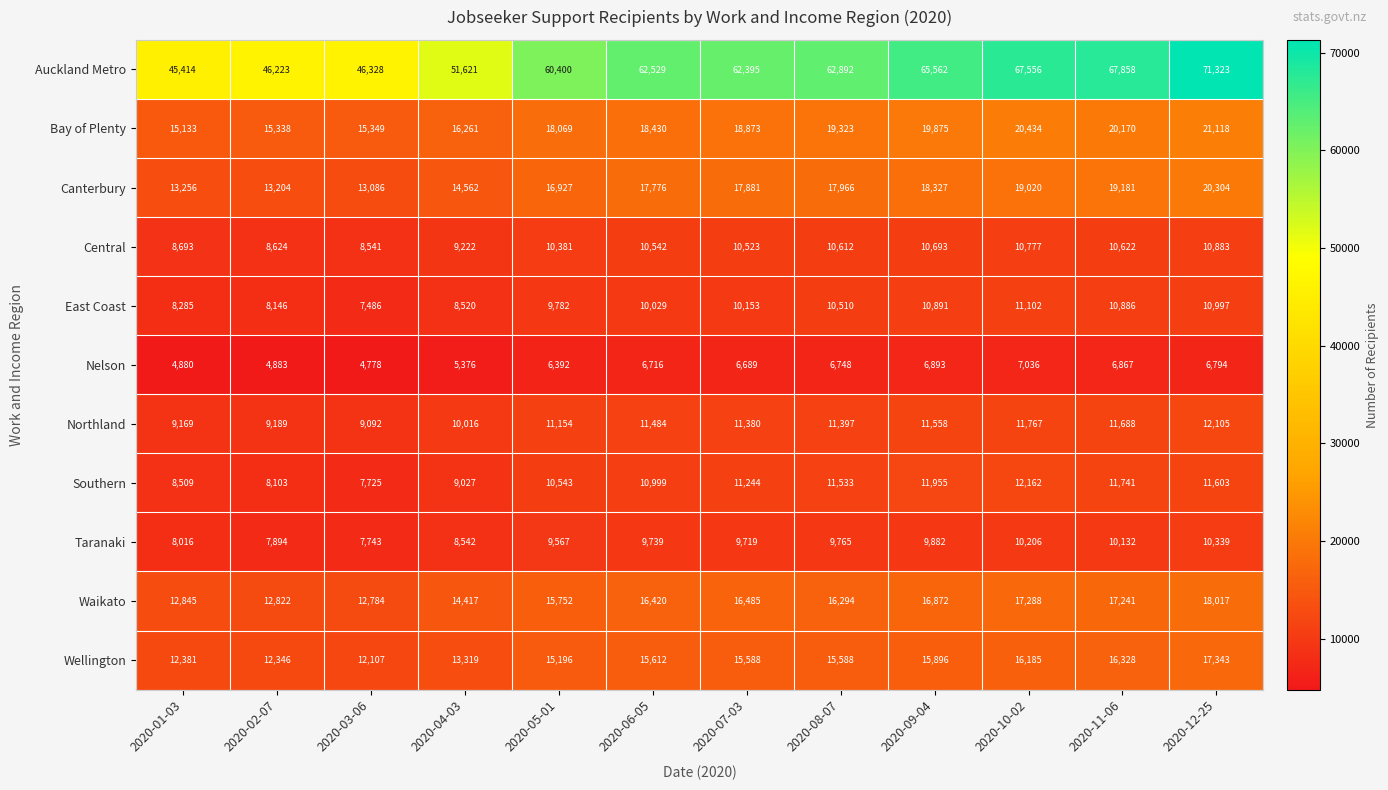

What is the difference between the Waikato values at 2020-06-05 and 2020-07-03?

65